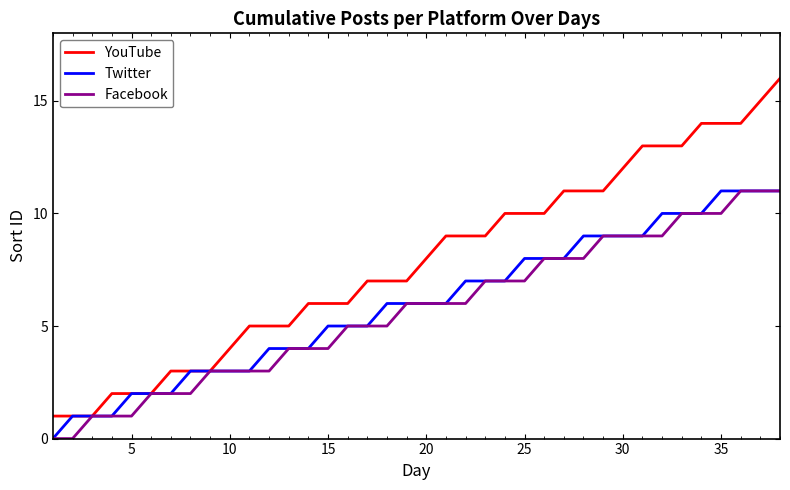

Which series has the largest total across all categories?

YouTube